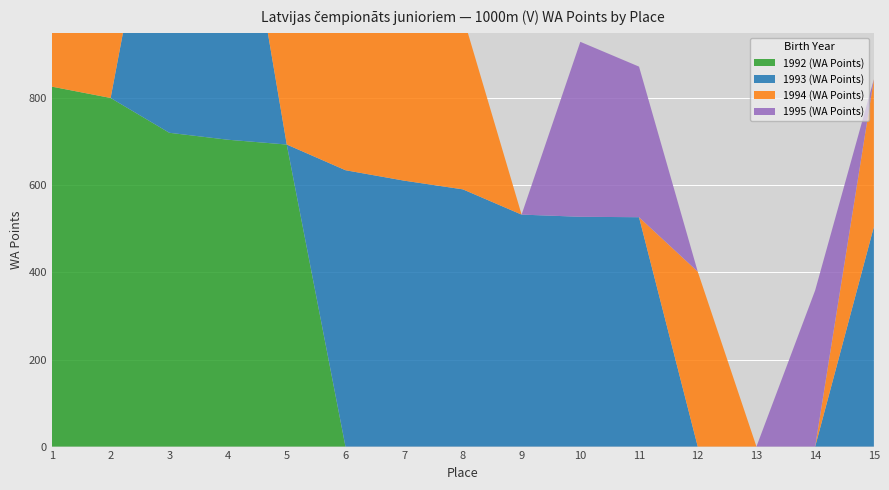

Reading right to left, extract all data points from this chart.

1992 (WA Points): 15=0	14=0	13=0	12=0	11=0	10=0	9=0	8=0	7=0	6=0	5=694	4=705	3=721	2=801	1=827
1993 (WA Points): 15=505	14=0	13=0	12=0	11=527	10=528	9=533	8=591	7=611	6=635	5=0	4=785	3=793	2=0	1=0
1994 (WA Points): 15=339	14=0	13=0	12=402	11=0	10=0	9=0	8=398	7=472	6=472	5=553	4=556	3=565	2=635	1=718
1995 (WA Points): 15=0	14=359	13=0	12=0	11=346	10=402	9=0	8=0	7=476	6=507	5=508	4=0	3=0	2=0	1=0